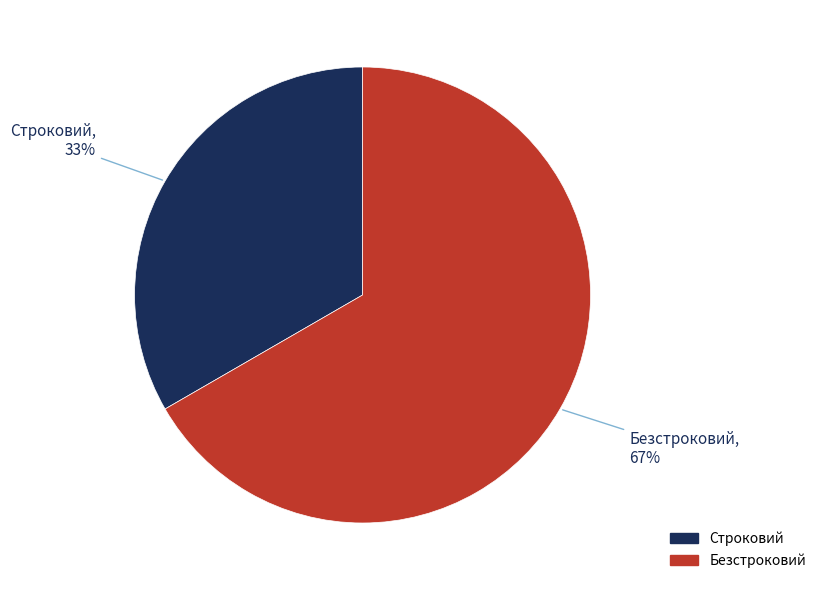

Which has a higher value, Строковий or Безстроковий?

Безстроковий